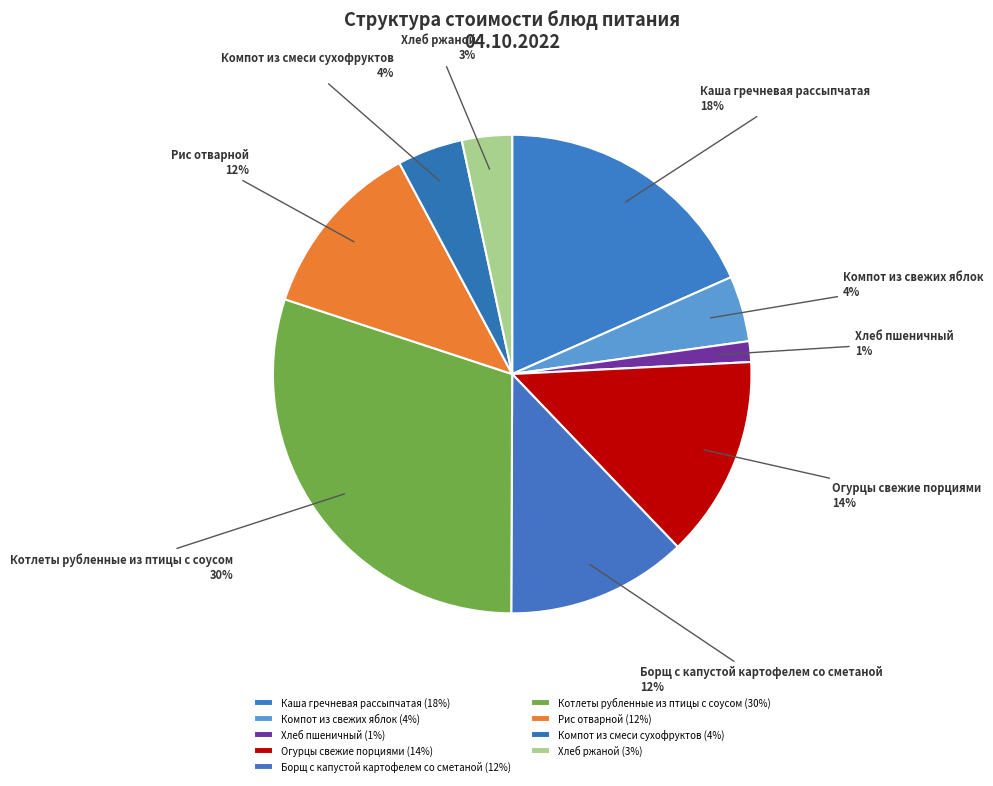

To the nearest percent, what is the difference between the Хлеб пшеничный and Борщ с капустой картофелем со сметаной slice percentages?

11%